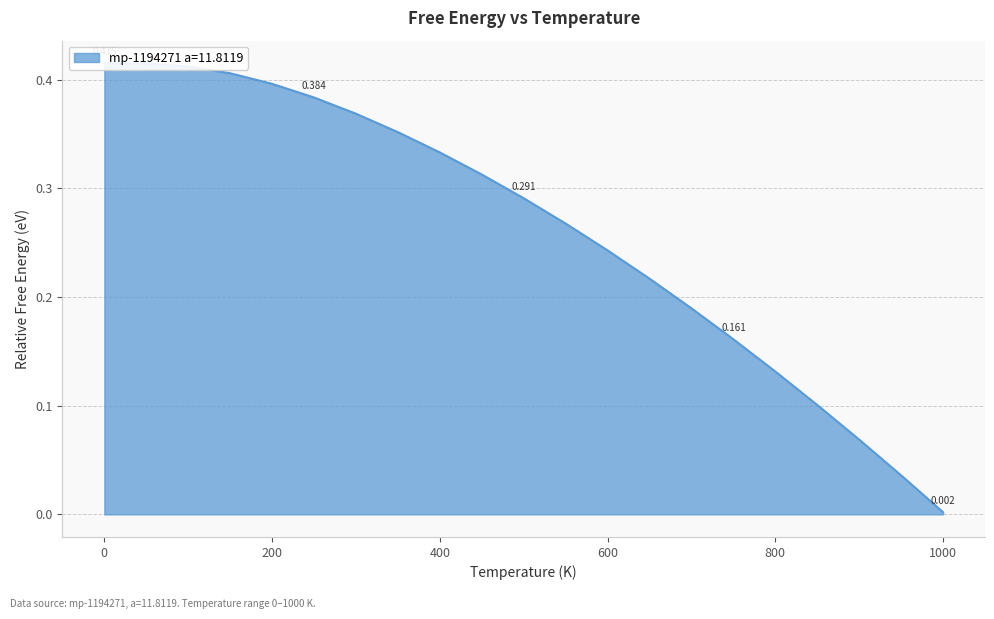

What is the difference between the values at 100.0 and 800.0?

0.3